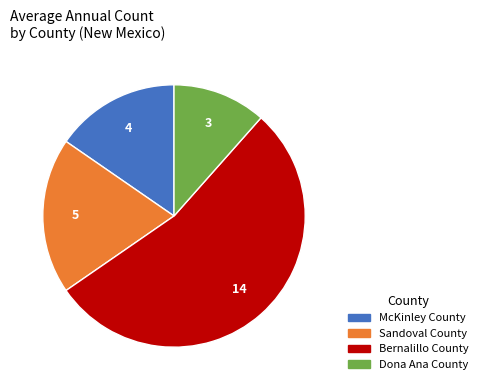

Which has a higher value, McKinley County or Sandoval County?

Sandoval County